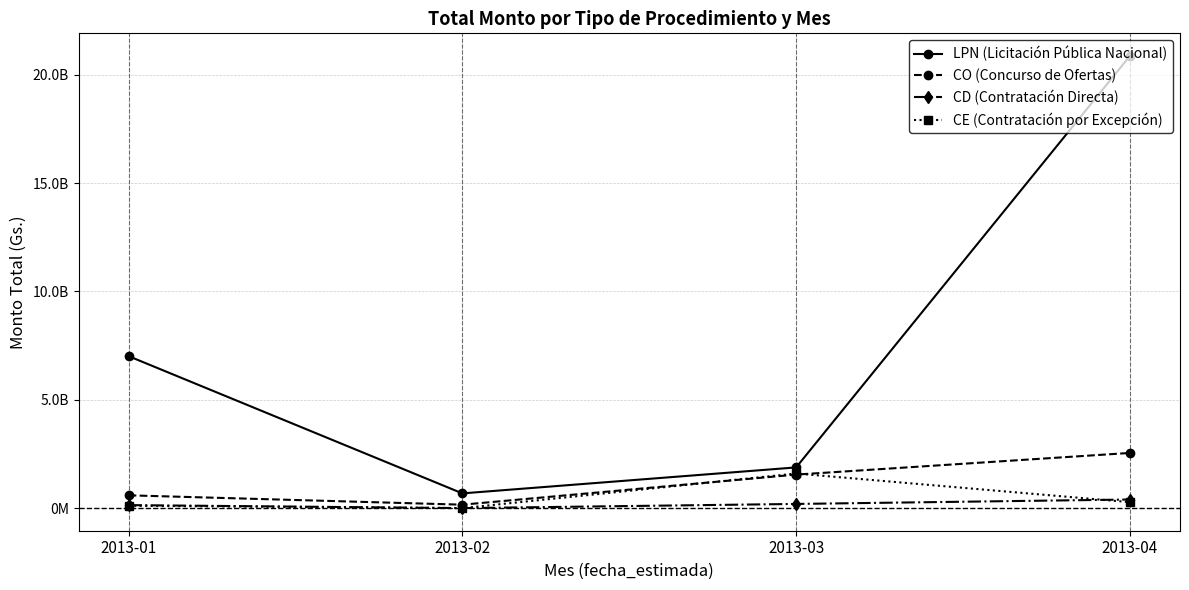

Reading left to right, extract all data points from this chart.

LPN (Licitación Pública Nacional): 2013-01=7014000000	2013-02=680000000	2013-03=1878943520	2013-04=20870520000
CO (Concurso de Ofertas): 2013-01=590550000	2013-02=158423033	2013-03=1547140535	2013-04=2546511795
CD (Contratación Directa): 2013-01=138600000	2013-02=0	2013-03=192513200	2013-04=396992500
CE (Contratación por Excepción): 2013-01=108900000	2013-02=0	2013-03=1597970617	2013-04=275000000